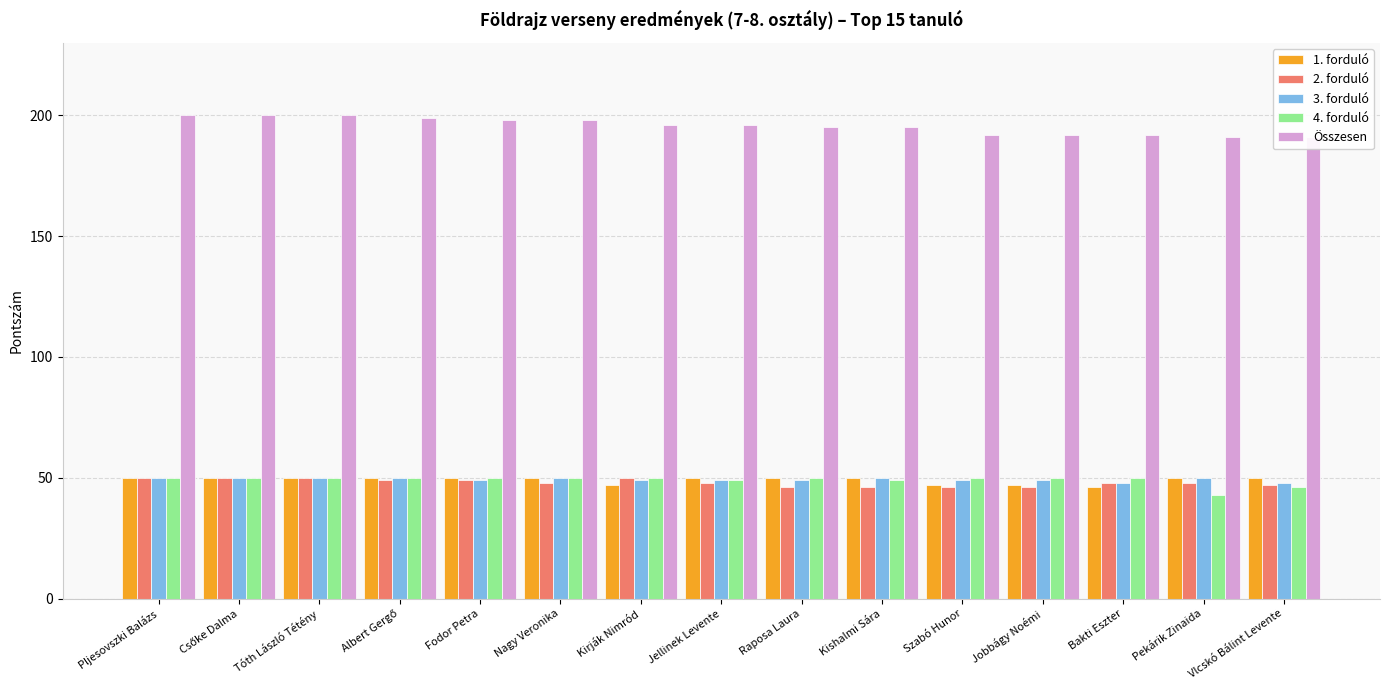

How many bars are there in total?

75